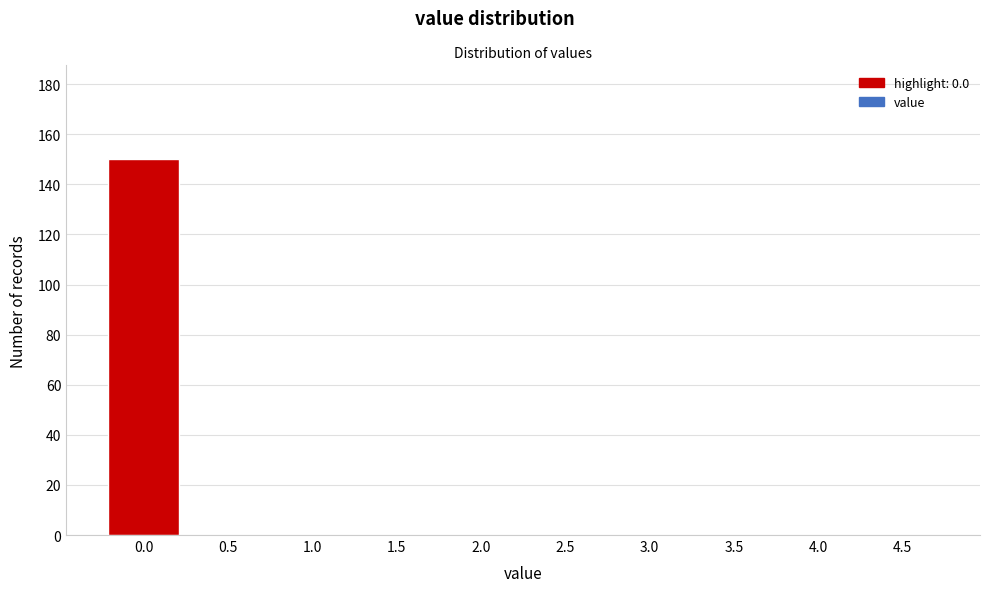

Reading left to right, extract all data points from this chart.

0.0=150	0.5=0	1.0=0	1.5=0	2.0=0	2.5=0	3.0=0	3.5=0	4.0=0	4.5=0